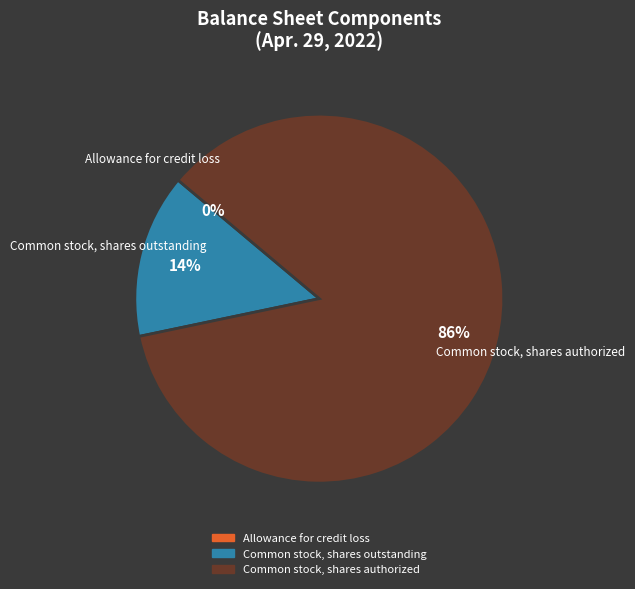

The Allowance for credit loss slice represents 0% of the pie. True or false?

True